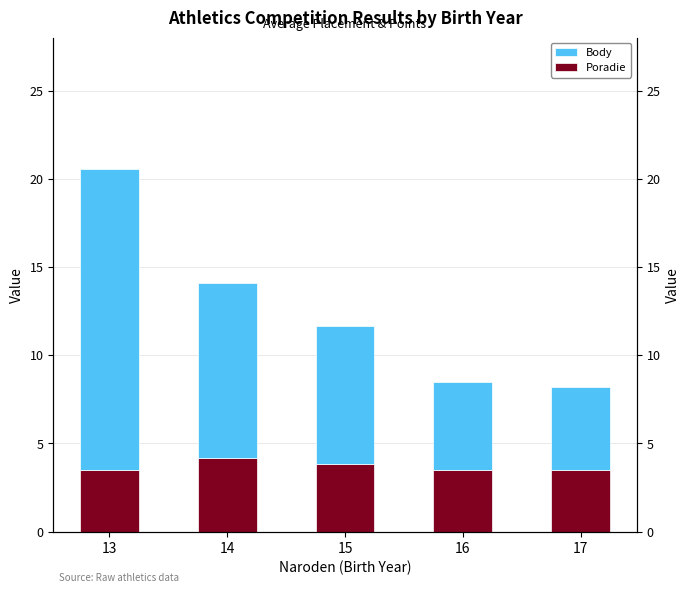

What is the difference between the Poradie values at 13 and 14?

0.7